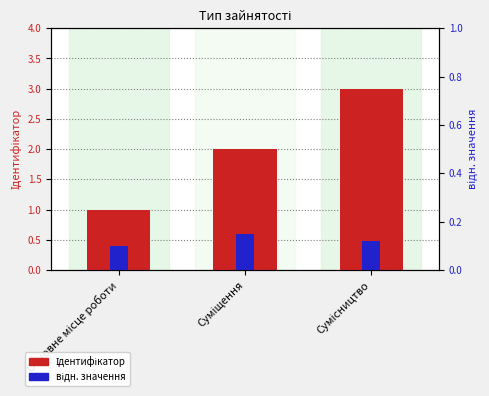

What is the difference between the Ідентифікатор values at Суміщення and Сумісництво?

1.0